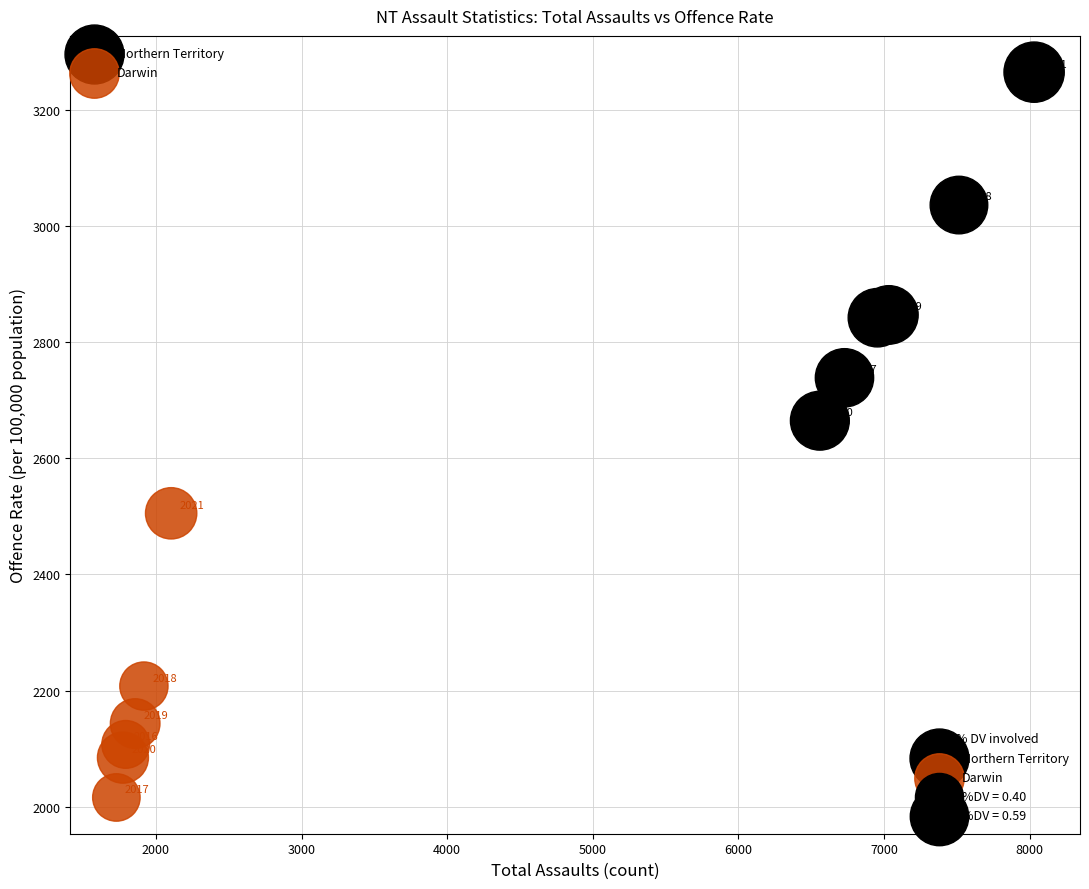

Which series contains the lowest Y value?

Darwin